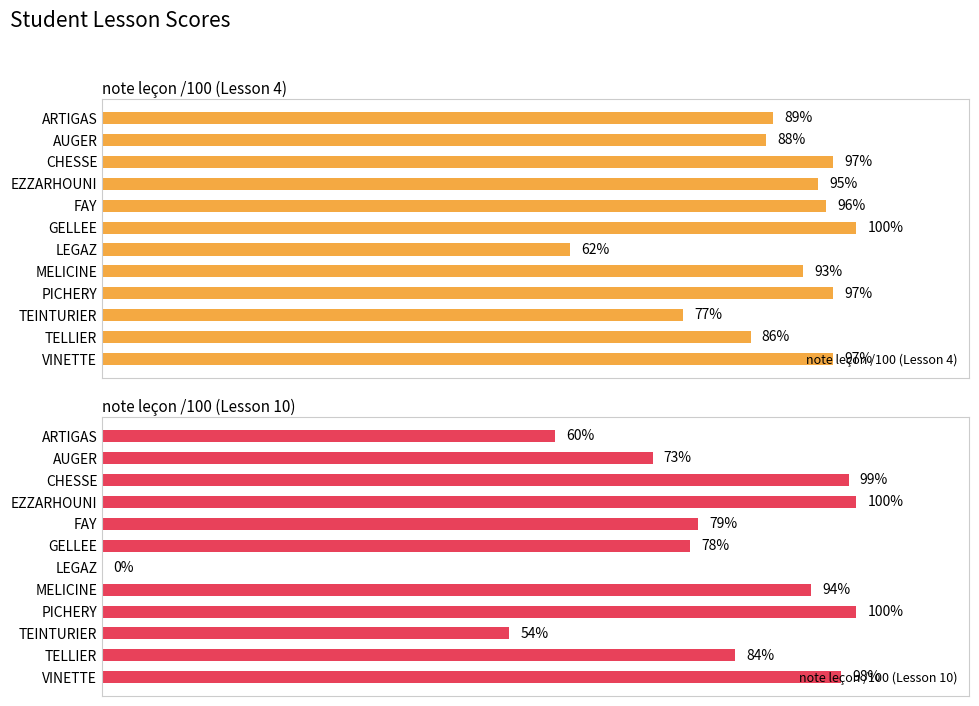

What is the minimum value for note leçon /100 (Lesson 4)?

62